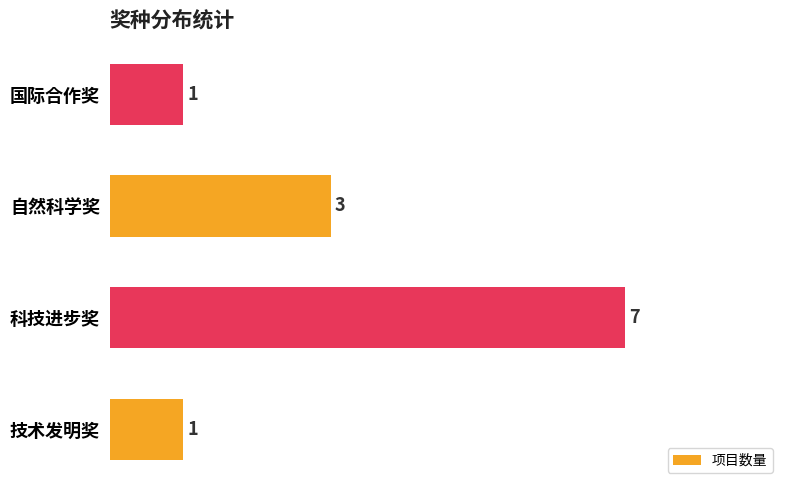

Between 国际合作奖 and 自然科学奖, which is larger?

自然科学奖